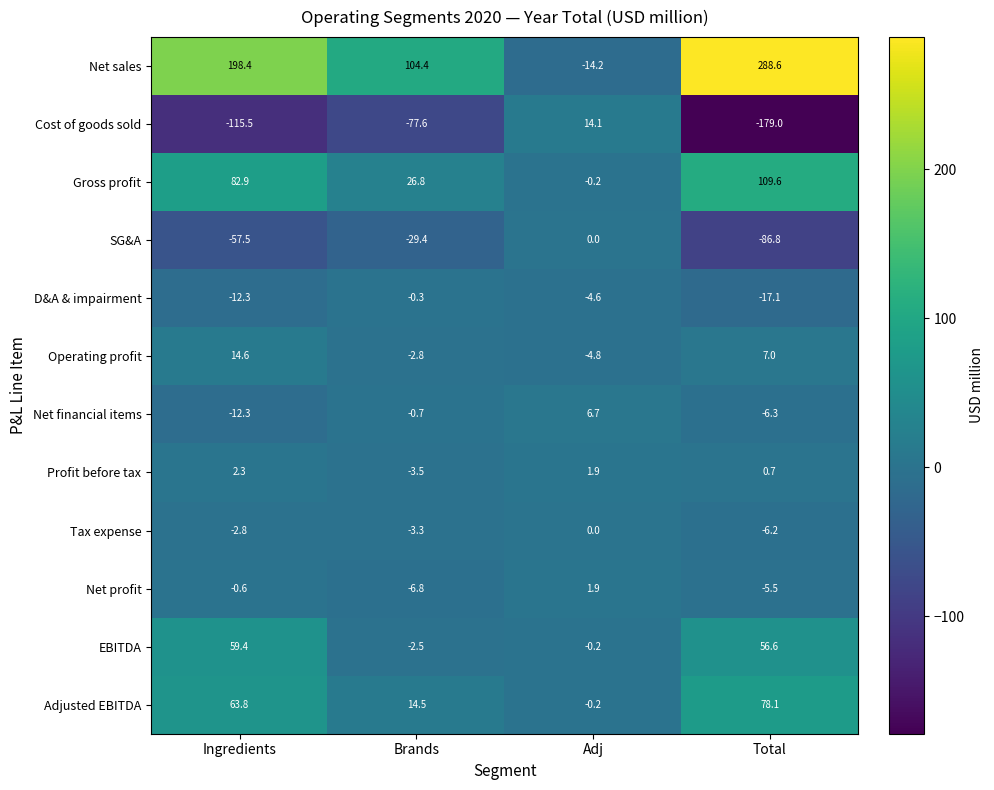

The Cost of goods sold series shows -115.5 at Ingredients. True or false?

True